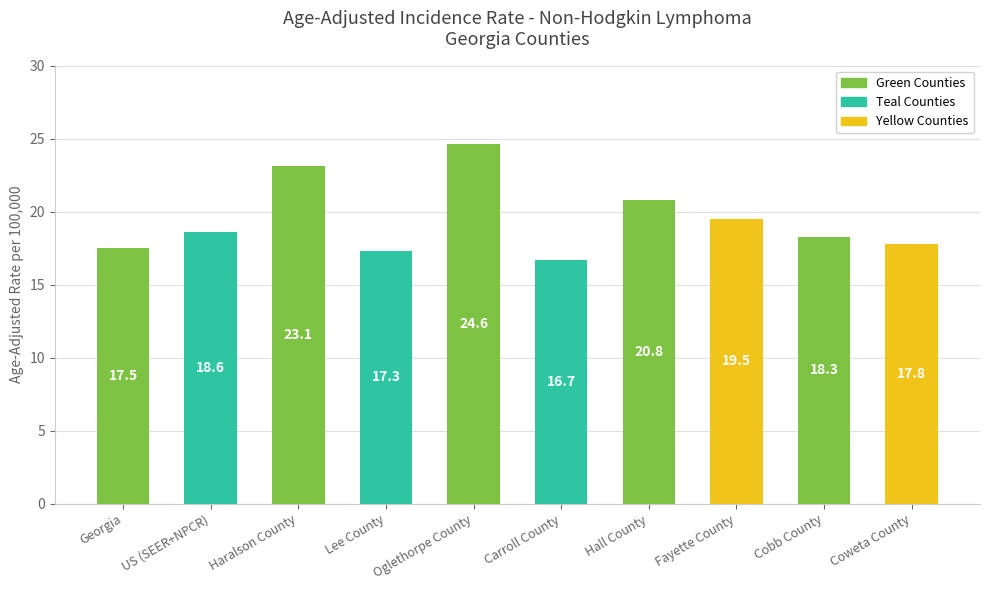

Reading right to left, list all the values displayed in this chart.

Coweta County=17.8	Cobb County=18.3	Fayette County=19.5	Hall County=20.8	Carroll County=16.7	Oglethorpe County=24.6	Lee County=17.3	Haralson County=23.1	US (SEER+NPCR)=18.6	Georgia=17.5